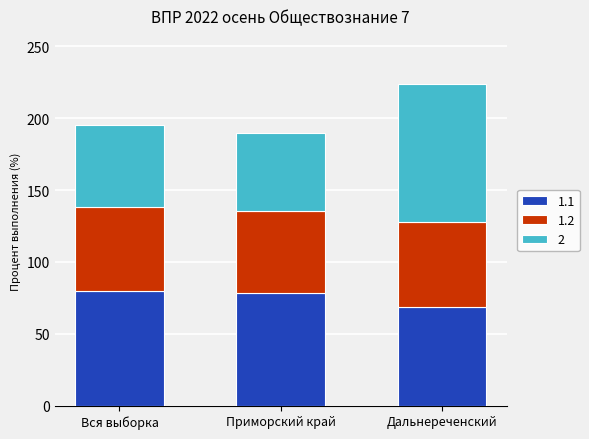

How many series are shown in this chart?

3